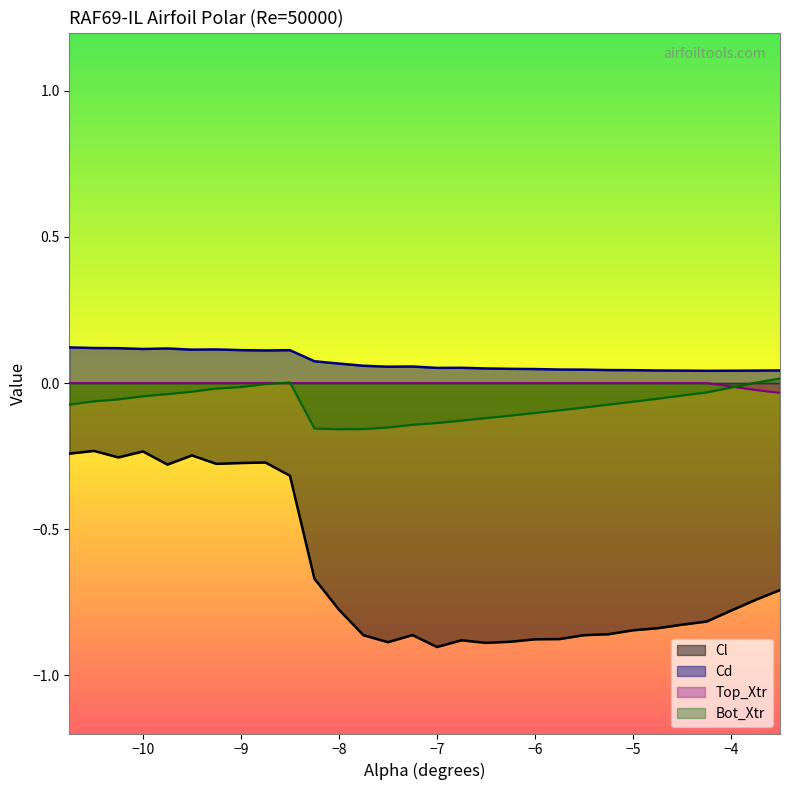

True or false: Cl and Top_Xtr cross at least once.

False